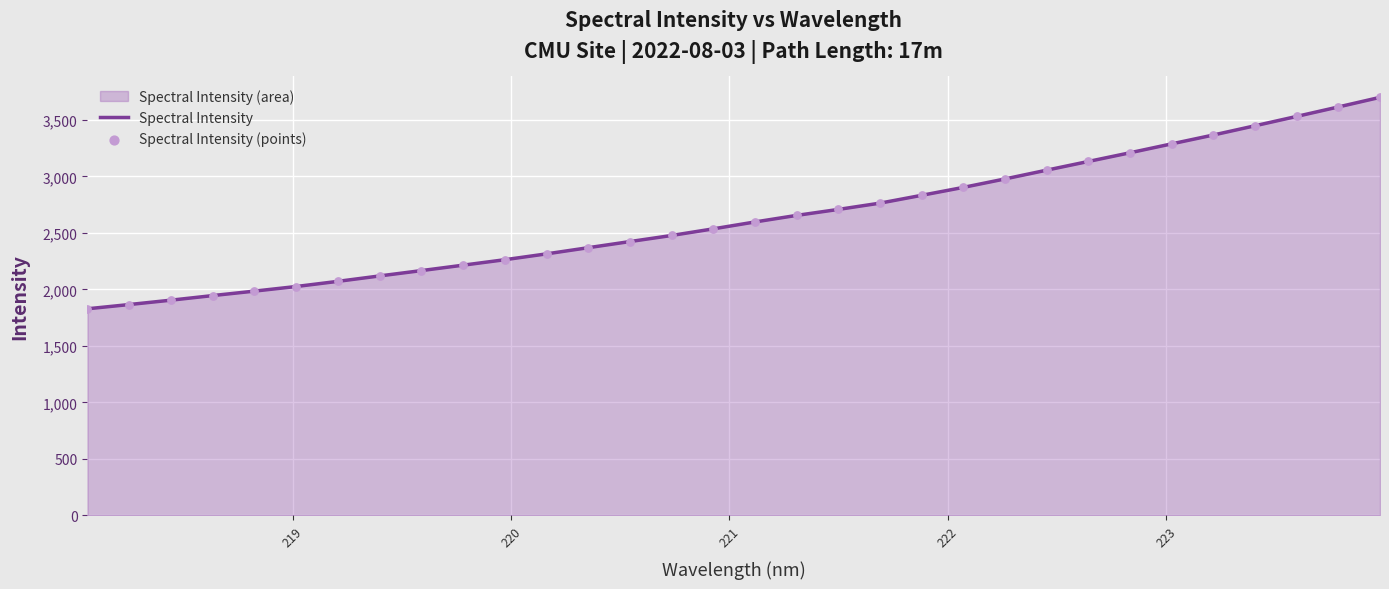

What is the difference between the maximum and minimum values?

1870.8